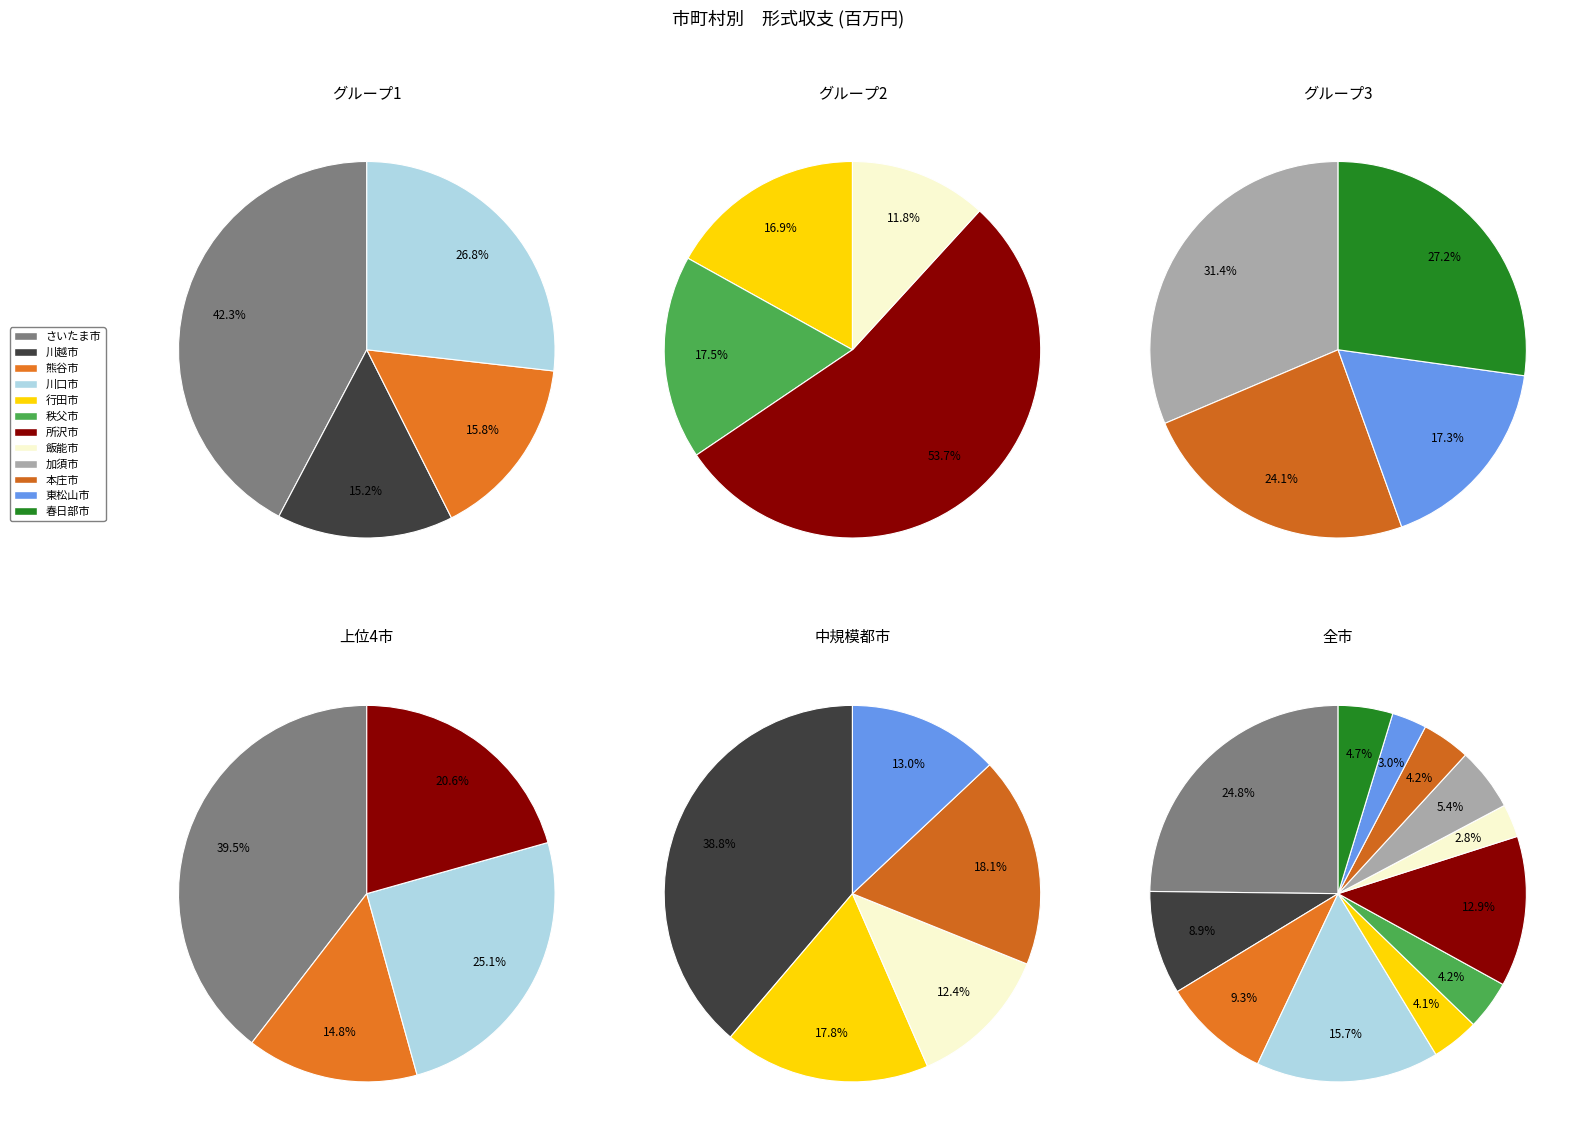

How many segments does this pie chart have?

12